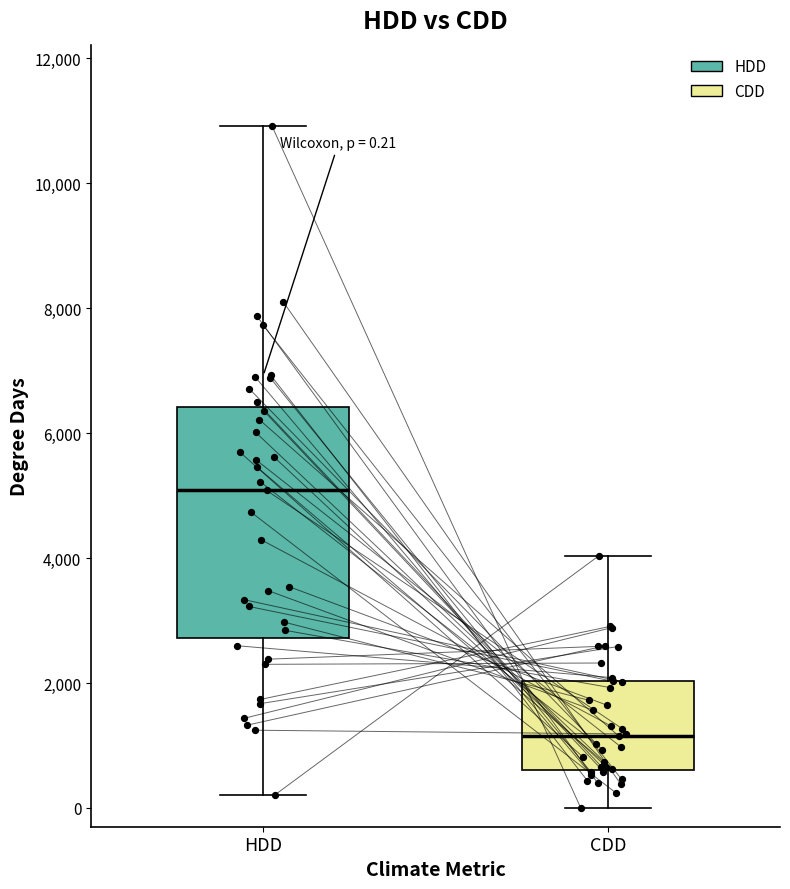

Comparing the boxes themselves (not the whiskers), which one is the tallest?

HDD